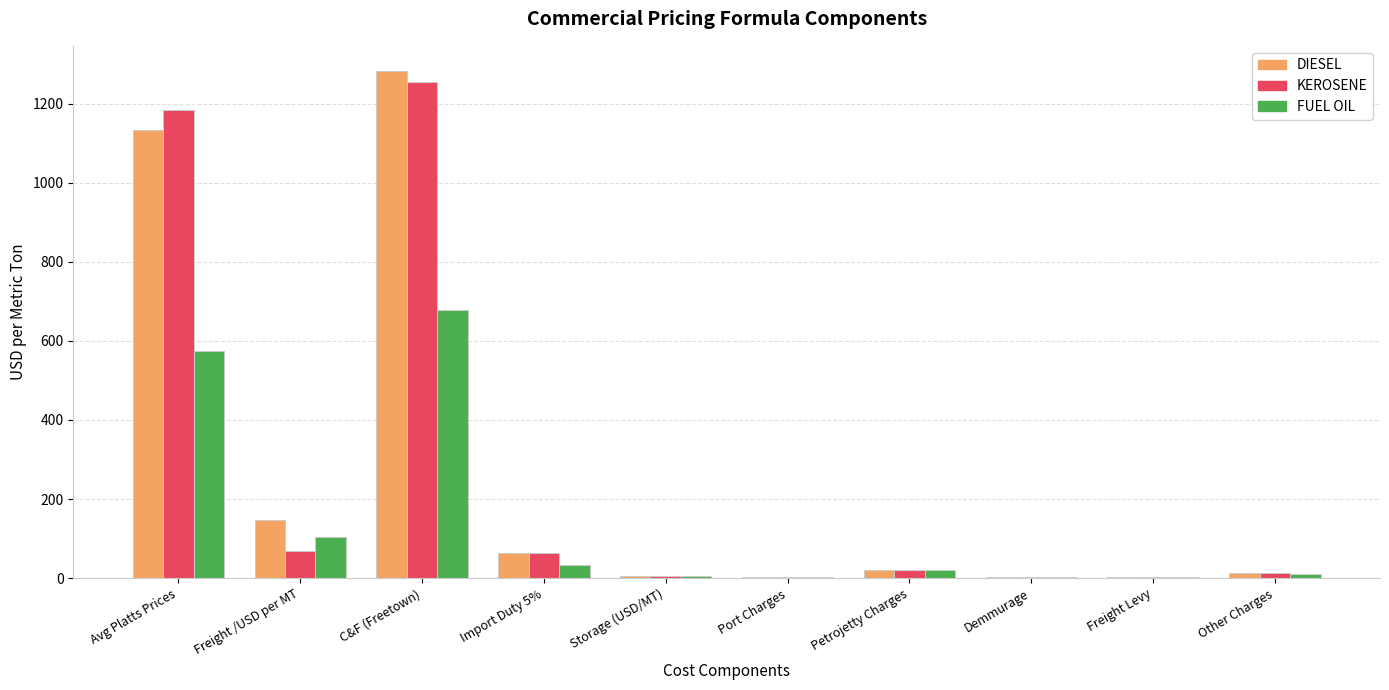

Are the bars horizontal?

No